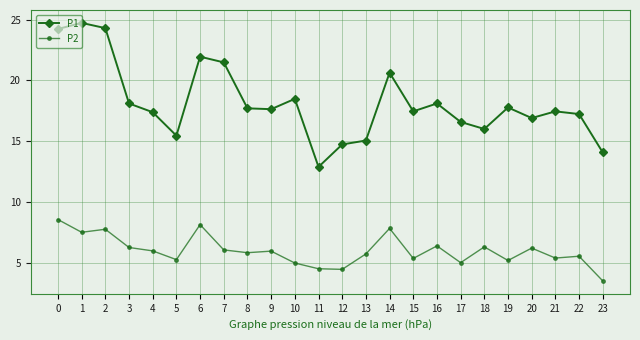

How many data points does each series have?

24